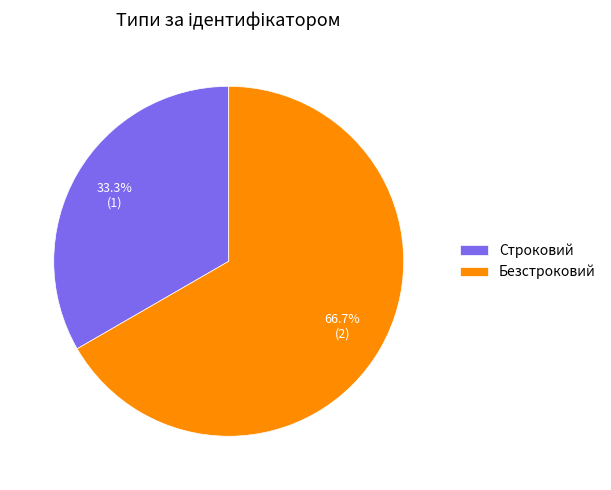

To the nearest percent, what percentage of the pie is Безстроковий?

67%